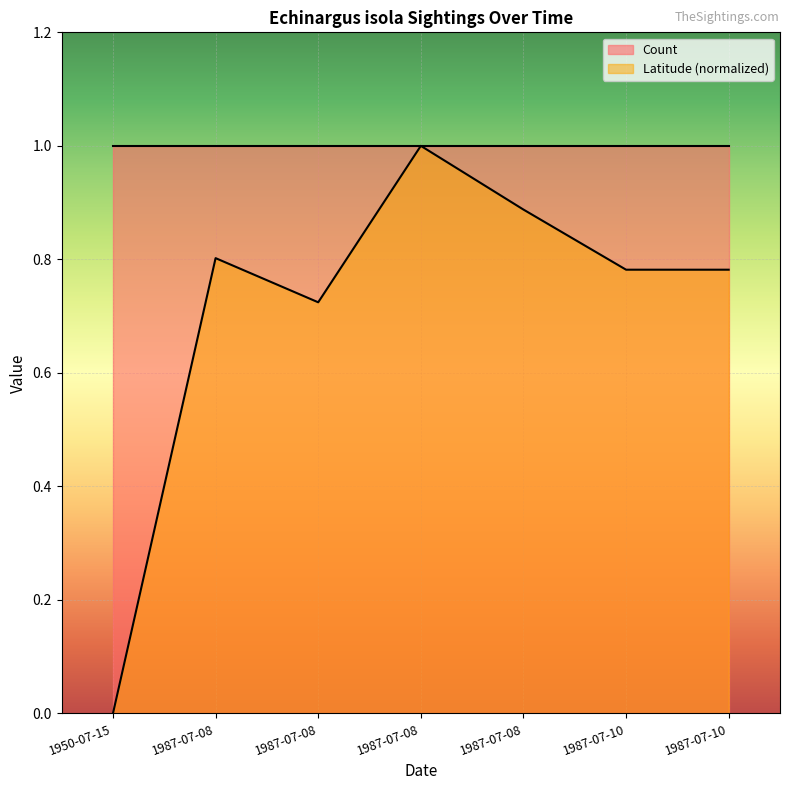

How many lines are shown in the chart?

2